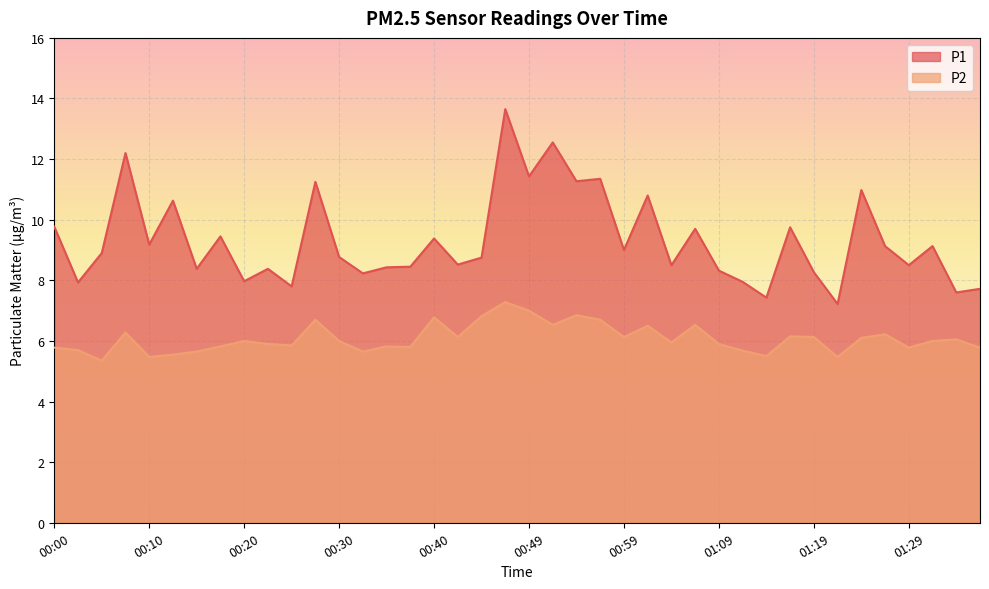

What is the average value of the P1 series?

9.3